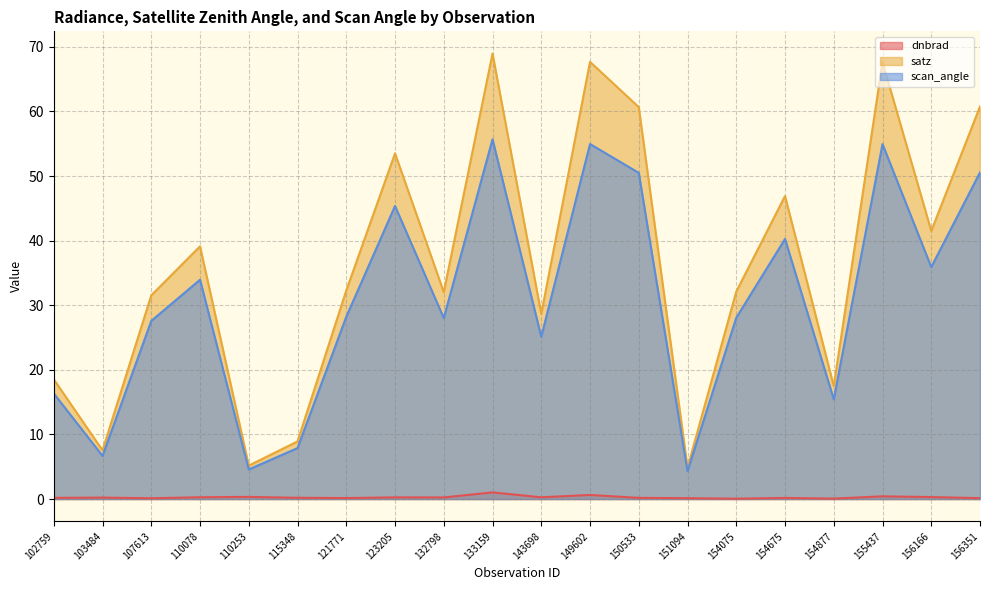

Which series has the widest spread of values?

satz